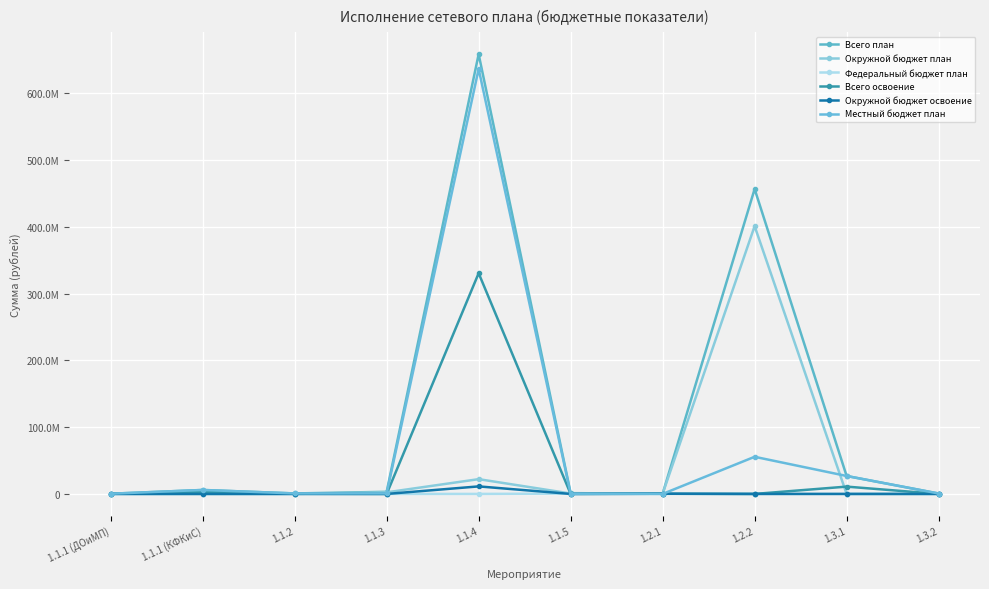

Does the chart have visible grid lines?

Yes